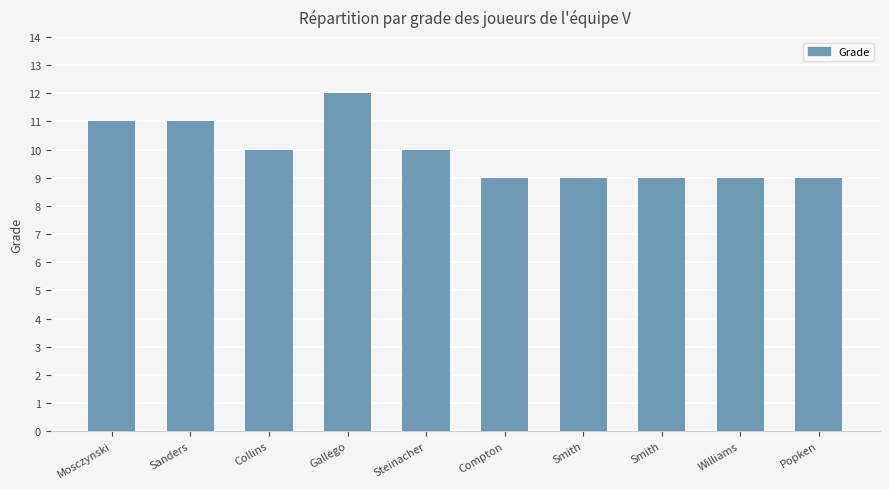

How many values are below 10?

5